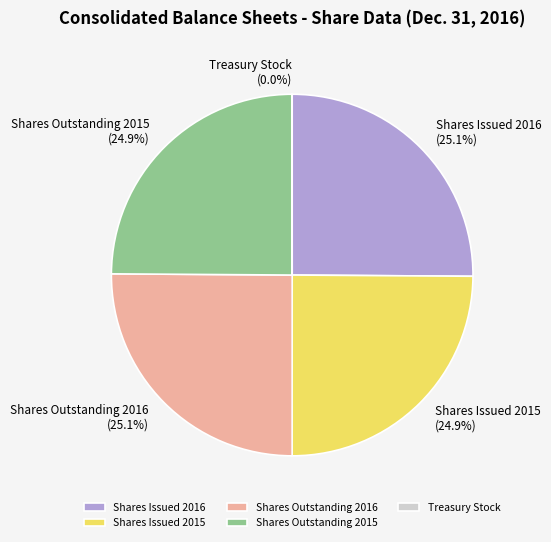

To the nearest percent, what percentage of the pie is Shares Outstanding 2015?

25%